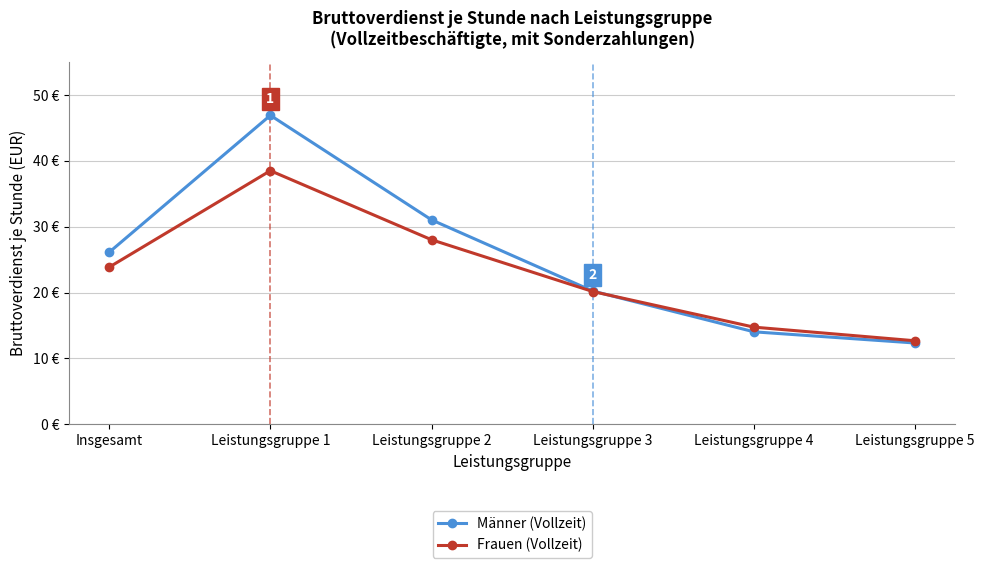

What is the value of the Frauen (Vollzeit) point at the 1st from the left?

23.9